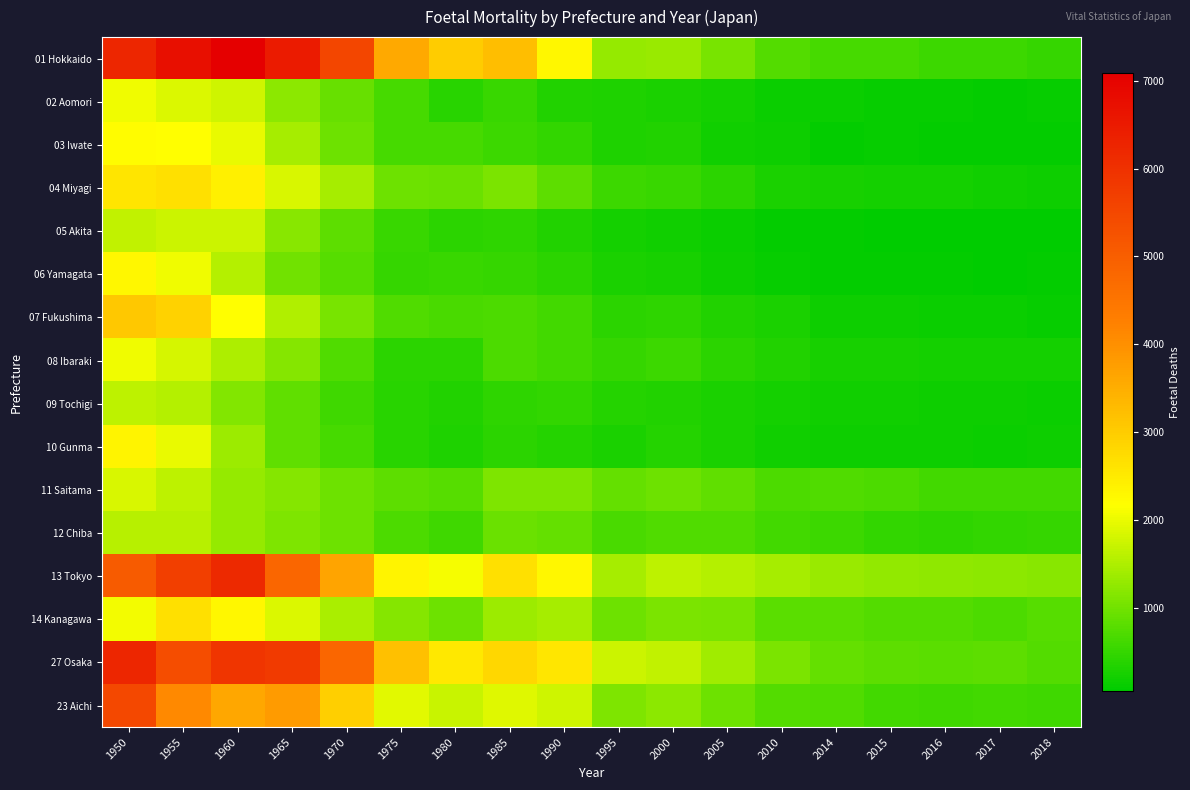

Which series has the largest range (max minus min)?

01 Hokkaido